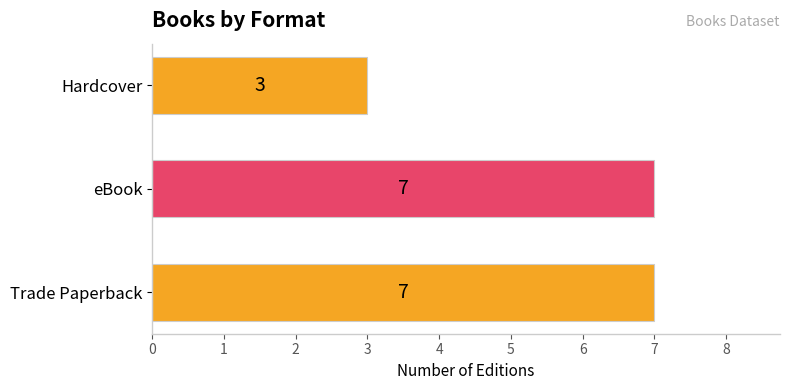

Is it true that the value at Trade Paperback is 7?

True